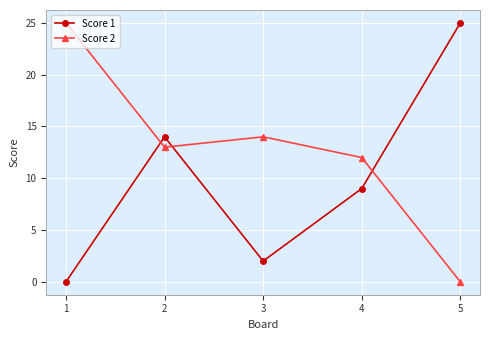

What is the total value across all series at 2?

27